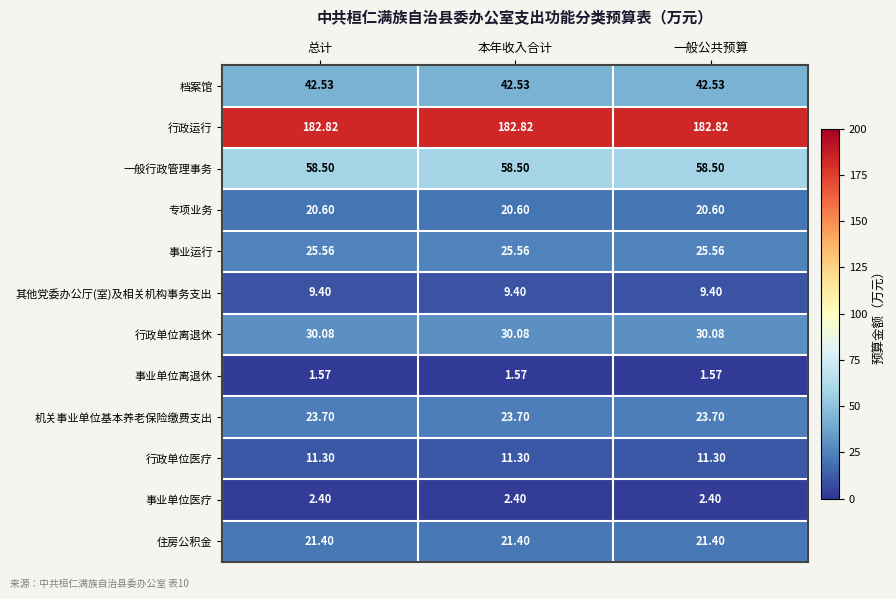

Is the value of 专项业务 at 总计 greater than the value of 事业运行 at 本年收入合计?

No